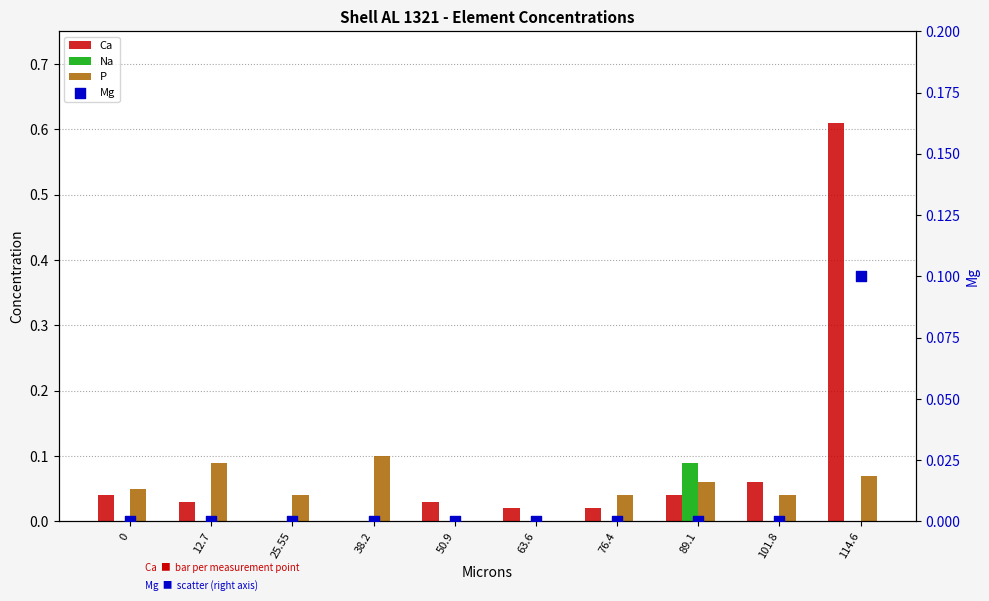

Which series has the largest Y range (max minus min)?

Ca